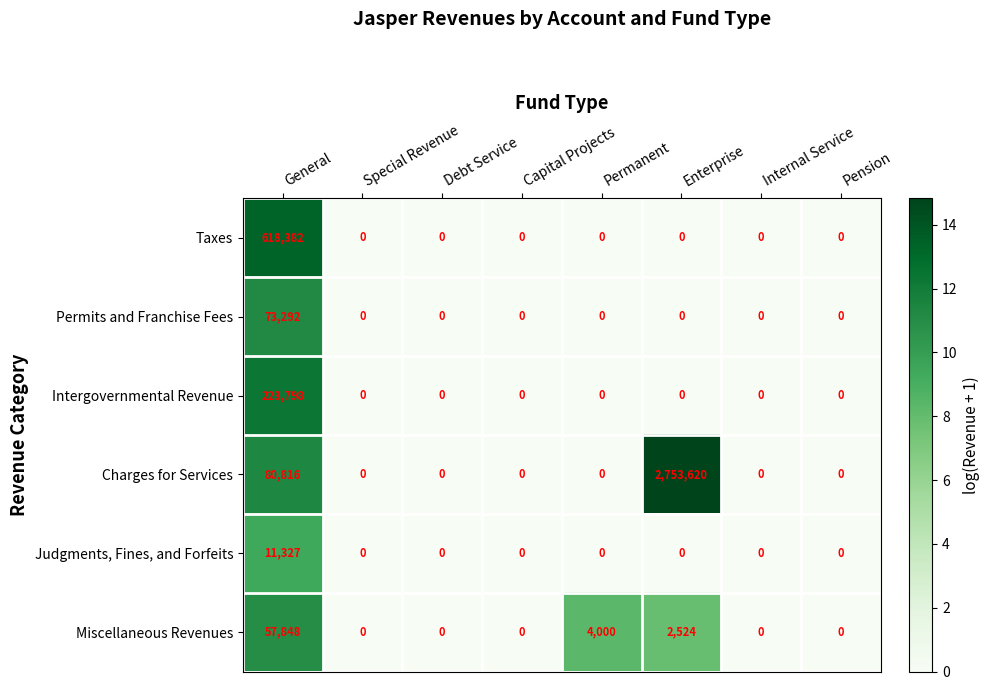

At which category is the sum across all series the highest?

Enterprise